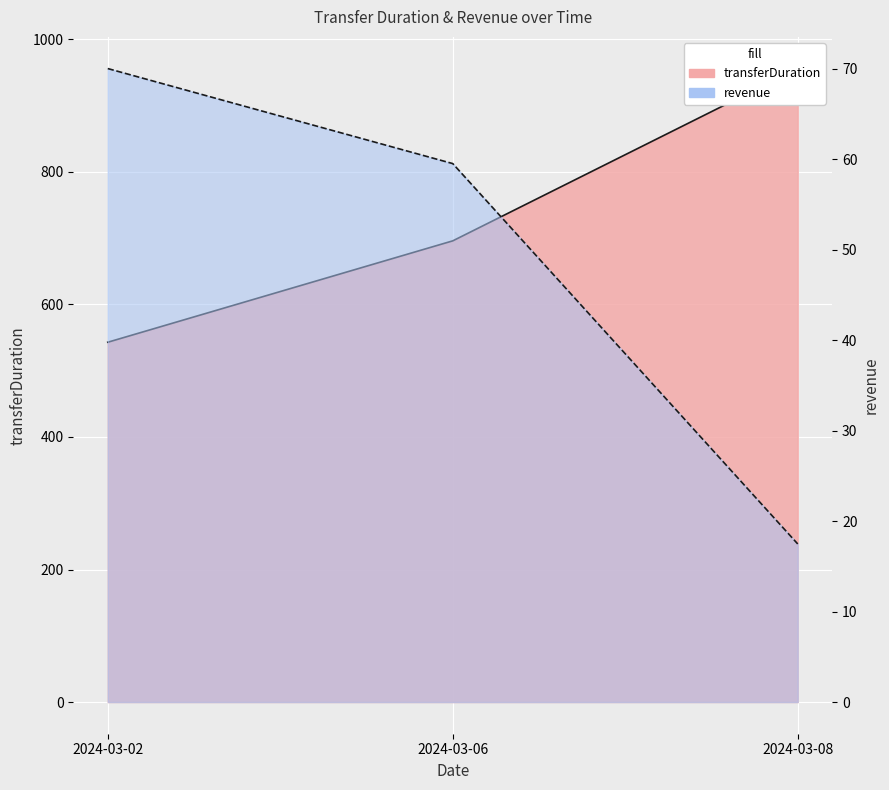

Rank the series by their average value, from lowest to highest.

revenue, transferDuration